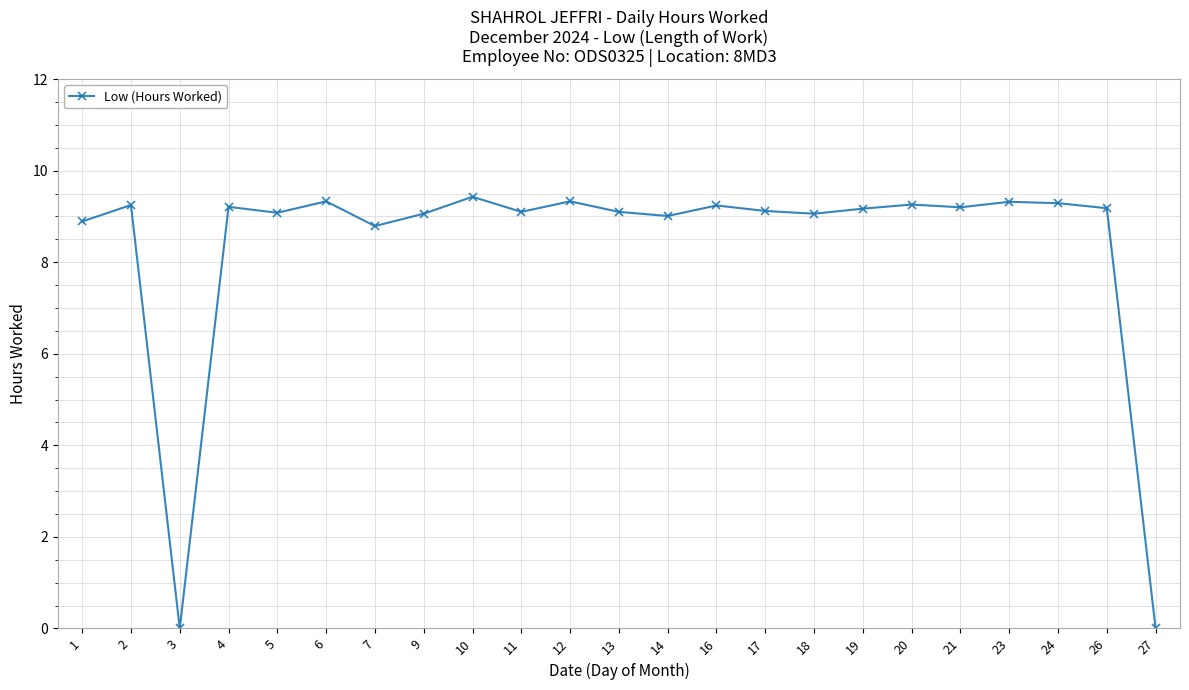

Count the number of categories in the chart.

23